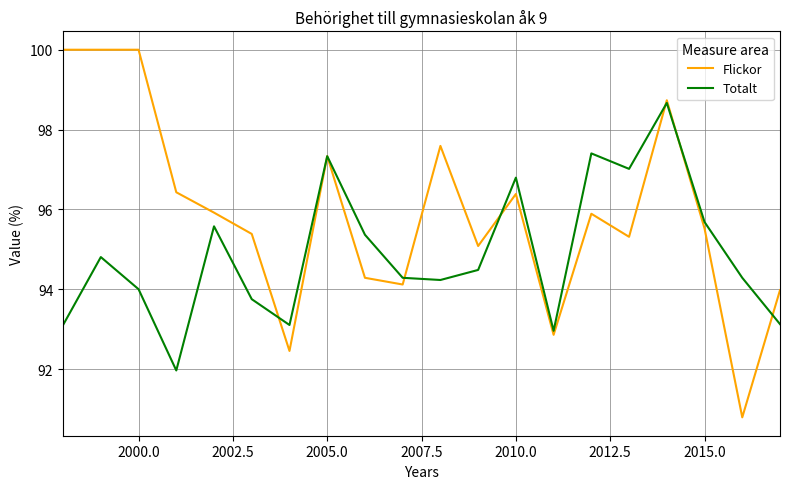

Rank the series by their average value, from highest to lowest.

Flickor, Totalt